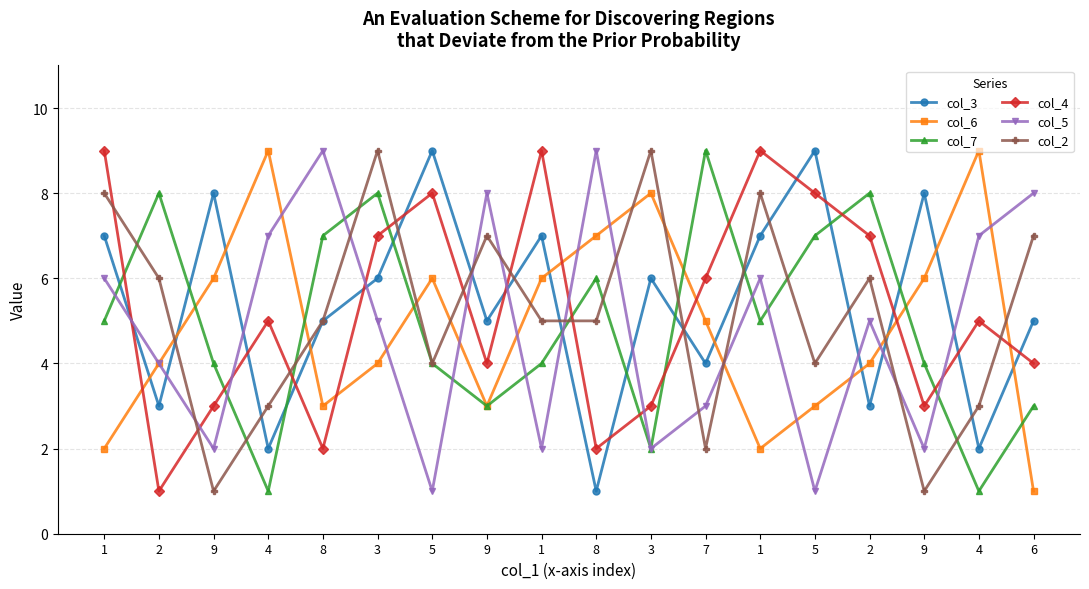

What are all the series names shown in the legend?

col_3, col_6, col_7, col_4, col_5, col_2